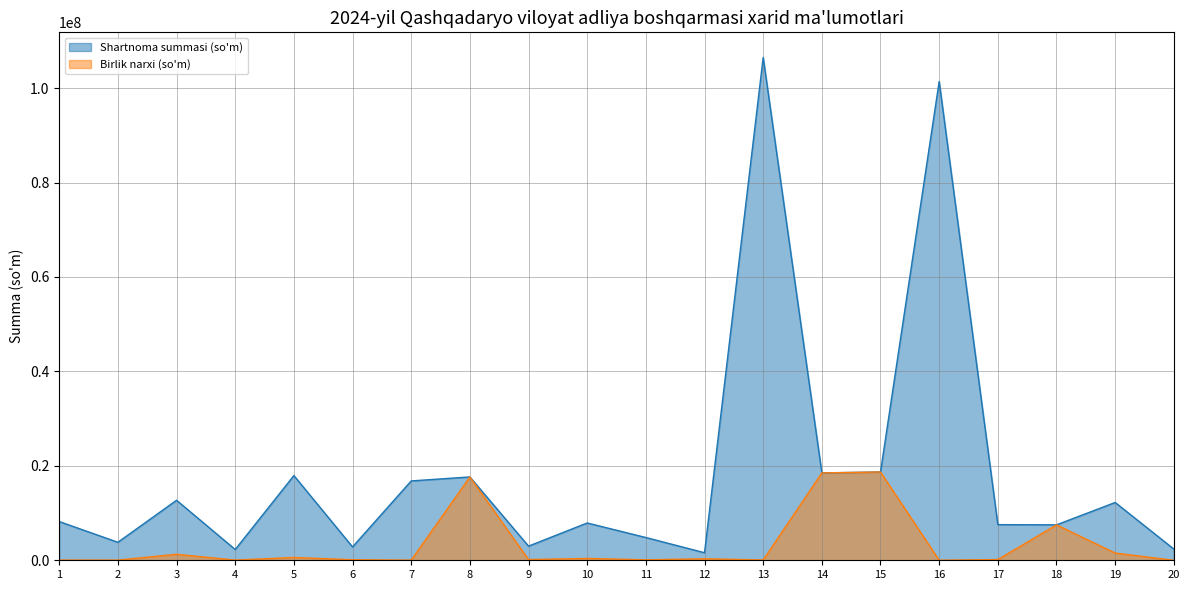

Between 12 and 20, which is larger?

20